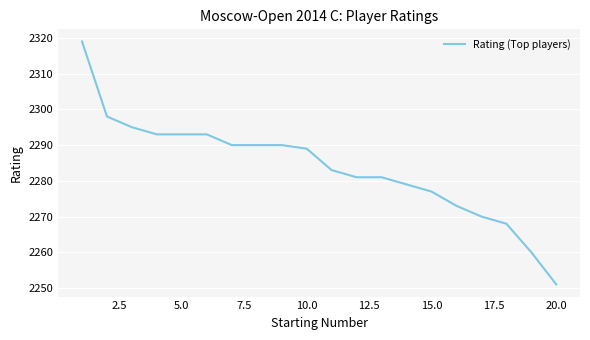

What is the smallest value displayed?

2251